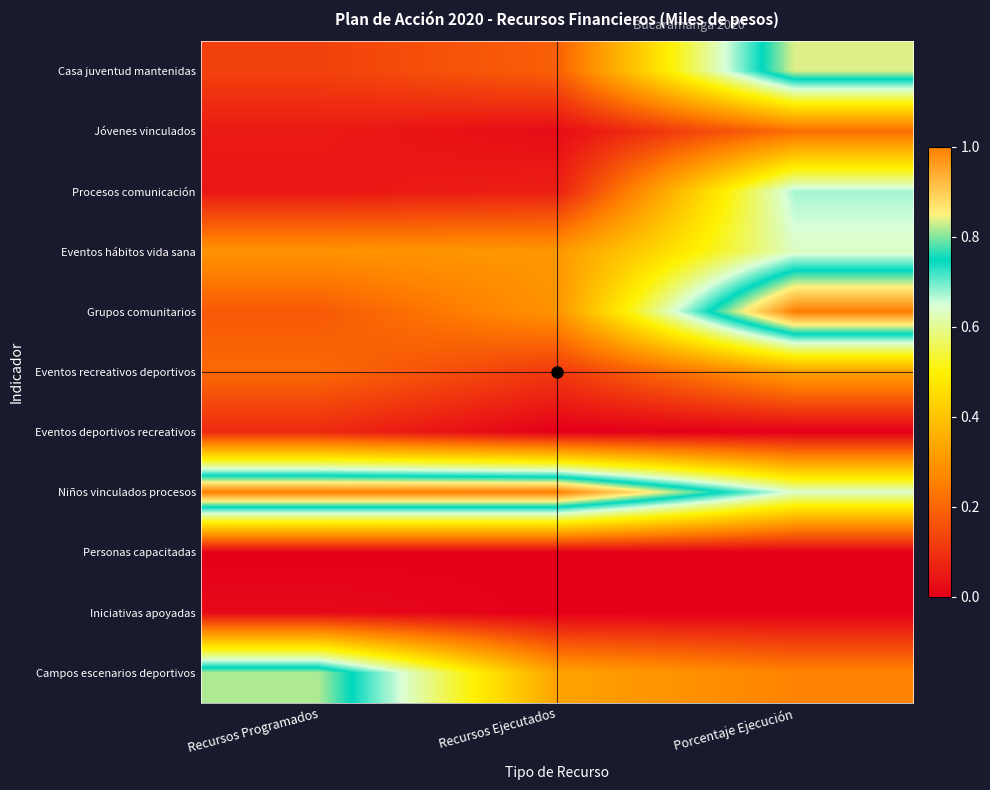

Reading left to right, what are all the values shown in this chart?

Casa juventud mantenidas: Recursos Programados=0.1	Recursos Ejecutados=0.2	Porcentaje Ejecución=0.8
Jóvenes vinculados: Recursos Programados=0.1	Recursos Ejecutados=0.0	Porcentaje Ejecución=0.2
Procesos comunicación: Recursos Programados=0.0	Recursos Ejecutados=0.1	Porcentaje Ejecución=0.7
Eventos hábitos vida sana: Recursos Programados=0.3	Recursos Ejecutados=0.3	Porcentaje Ejecución=0.6
Grupos comunitarios: Recursos Programados=0.2	Recursos Ejecutados=0.3	Porcentaje Ejecución=1.0
Eventos recreativos deportivos: Recursos Programados=0.2	Recursos Ejecutados=0.1	Porcentaje Ejecución=0.3
Eventos deportivos recreativos: Recursos Programados=0.1	Recursos Ejecutados=0.0	Porcentaje Ejecución=0.0
Niños vinculados procesos: Recursos Programados=1.0	Recursos Ejecutados=1.0	Porcentaje Ejecución=0.6
Personas capacitadas: Recursos Programados=0.0	Recursos Ejecutados=0.0	Porcentaje Ejecución=0.0
Iniciativas apoyadas: Recursos Programados=0.0	Recursos Ejecutados=0.0	Porcentaje Ejecución=0.0
Campos escenarios deportivos: Recursos Programados=0.8	Recursos Ejecutados=0.3	Porcentaje Ejecución=0.3